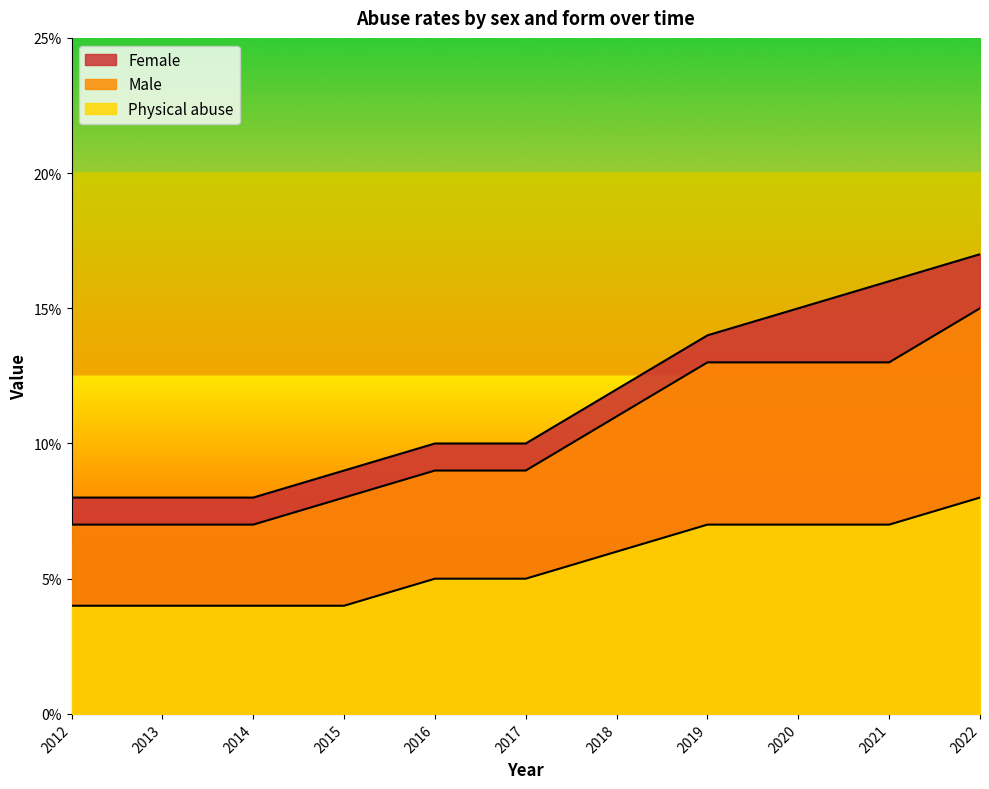

Which category has the lowest value in the Male series?

2012